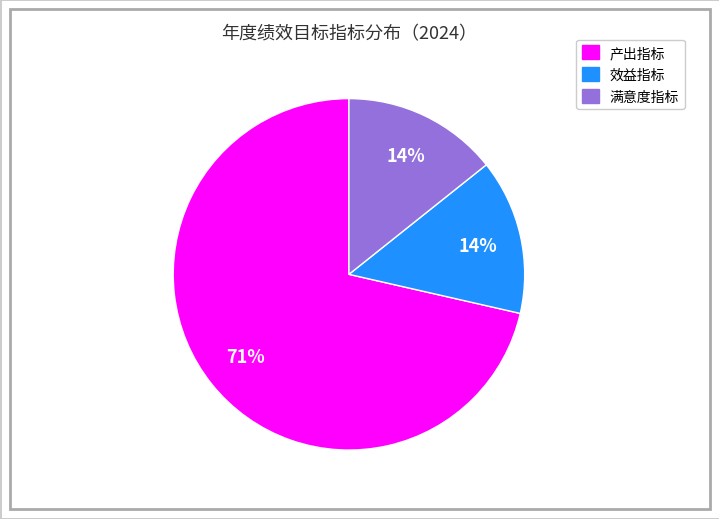

Does 产出指标 represent more than half of the total?

Yes